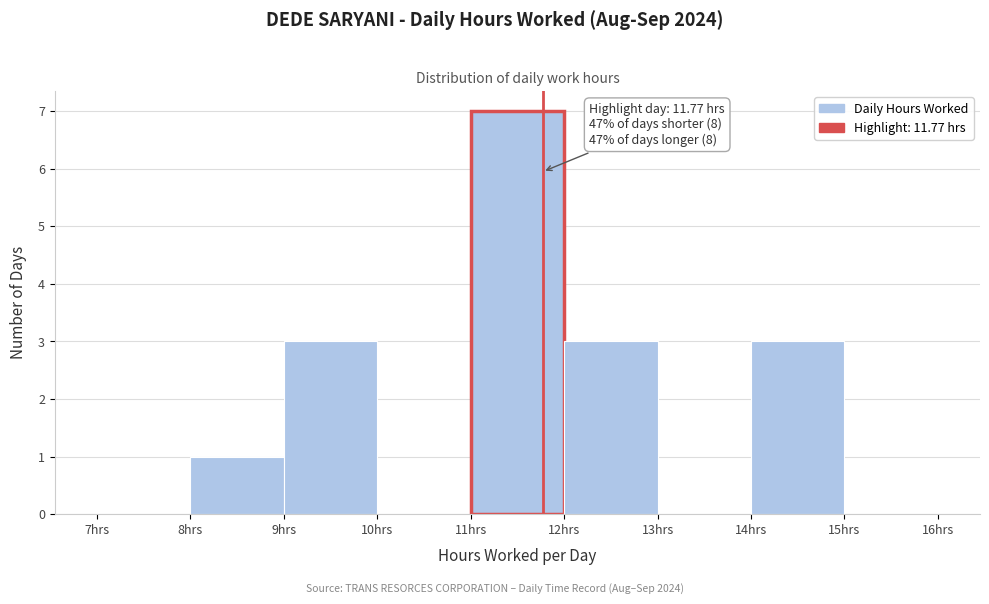

Over which range of the x-axis is the bar tallest?

11 to 12